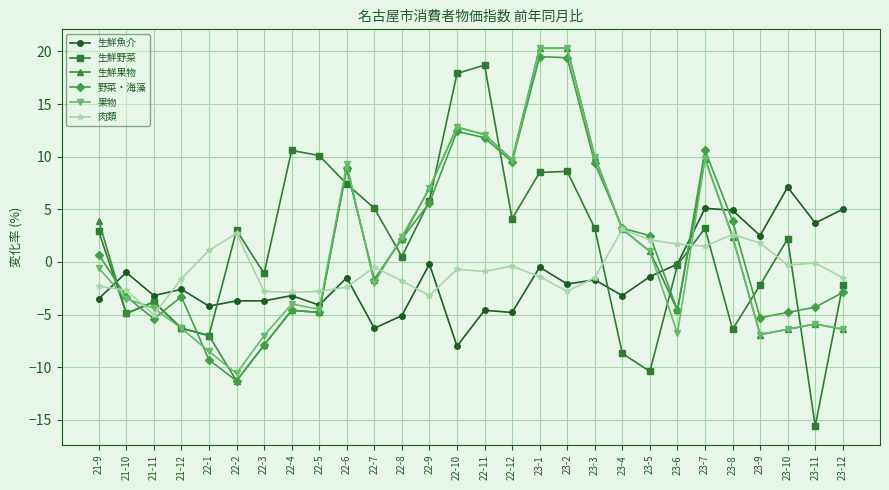

Where does the 生鮮果物 series first go above 1?

21-9